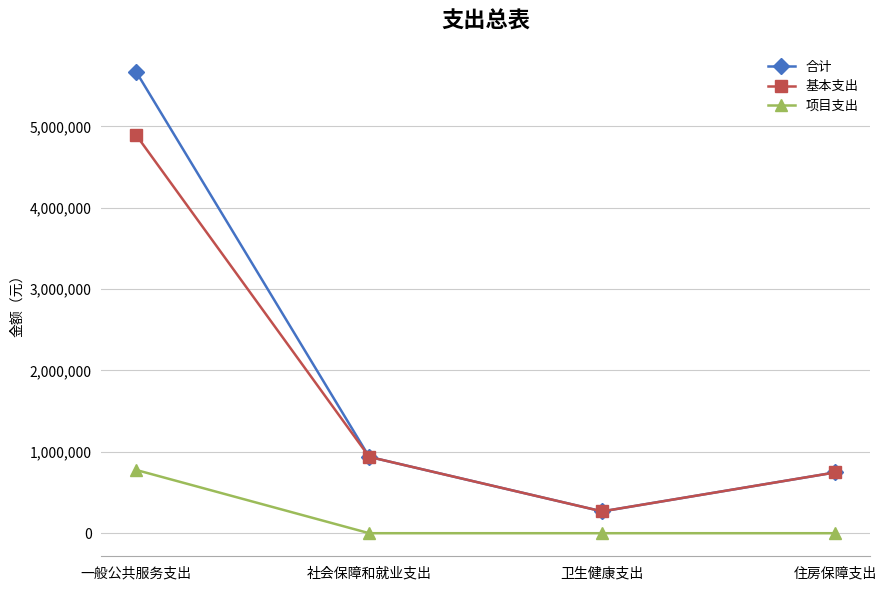

Rank the series by their maximum value, from lowest to highest.

项目支出, 基本支出, 合计